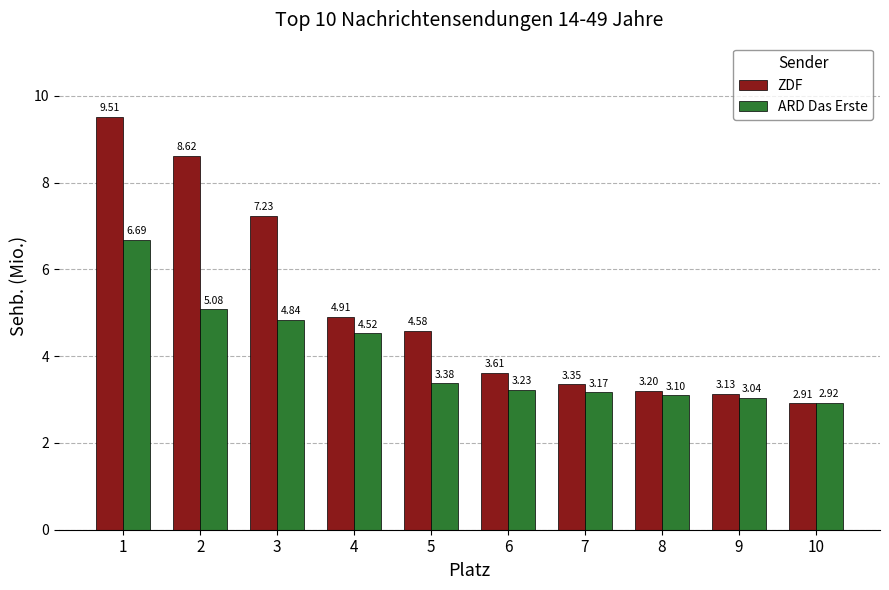

What is the difference between the maximum and second lowest values in the ZDF series?

6.4